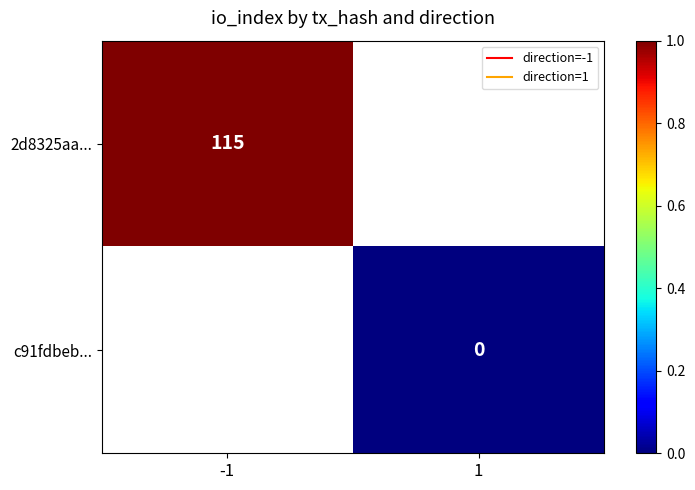

True or false: 2d8325aa... has a value of 115.0 at -1.

True